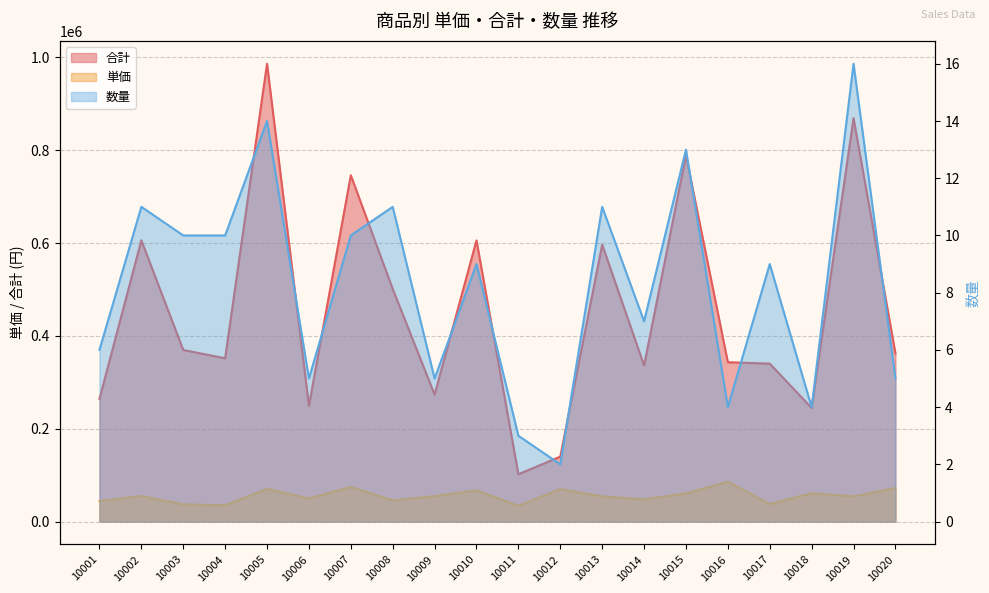

What are all the series names shown in the legend?

単価, 合計, 数量